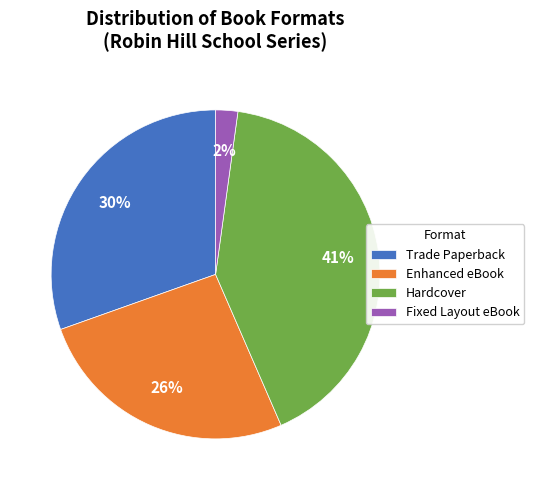

To the nearest percent, what is the difference between the largest and smallest slice percentages?

39%